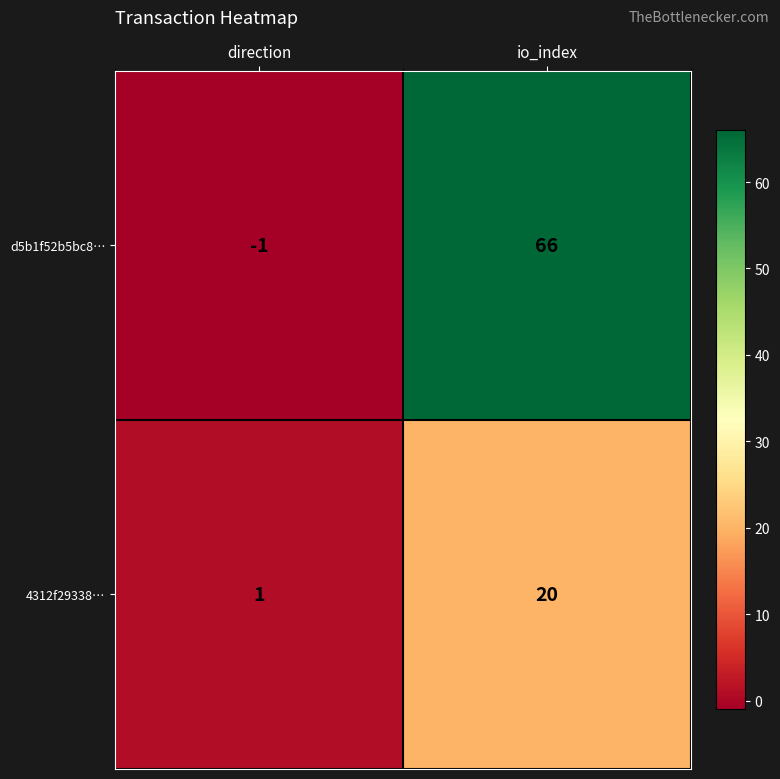

True or false: d5b1f52b5bc8… has a value of 98 at io_index.

False